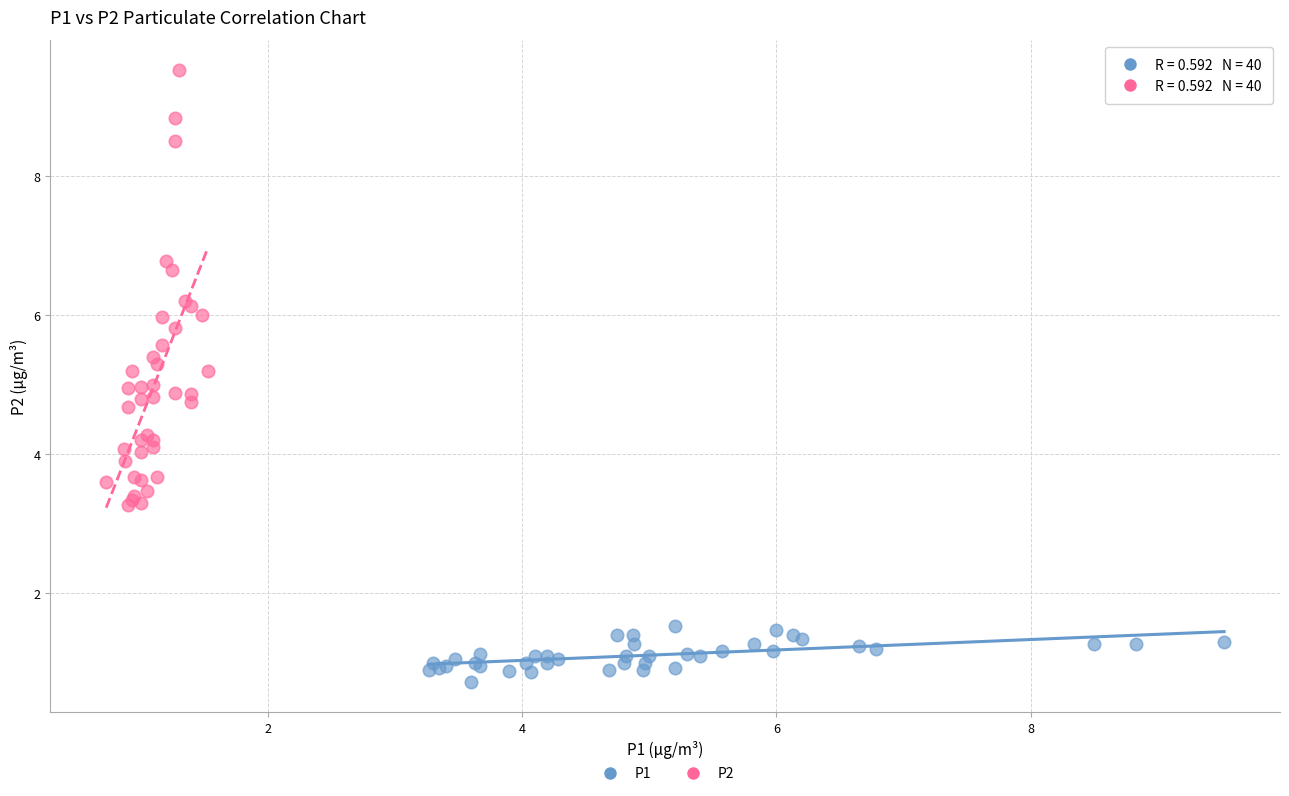

Which series has the largest Y range (max minus min)?

P2